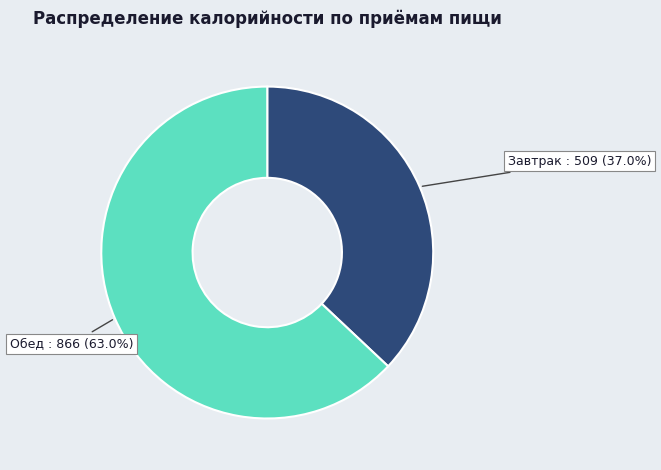

Does any single category account for the majority?

Yes